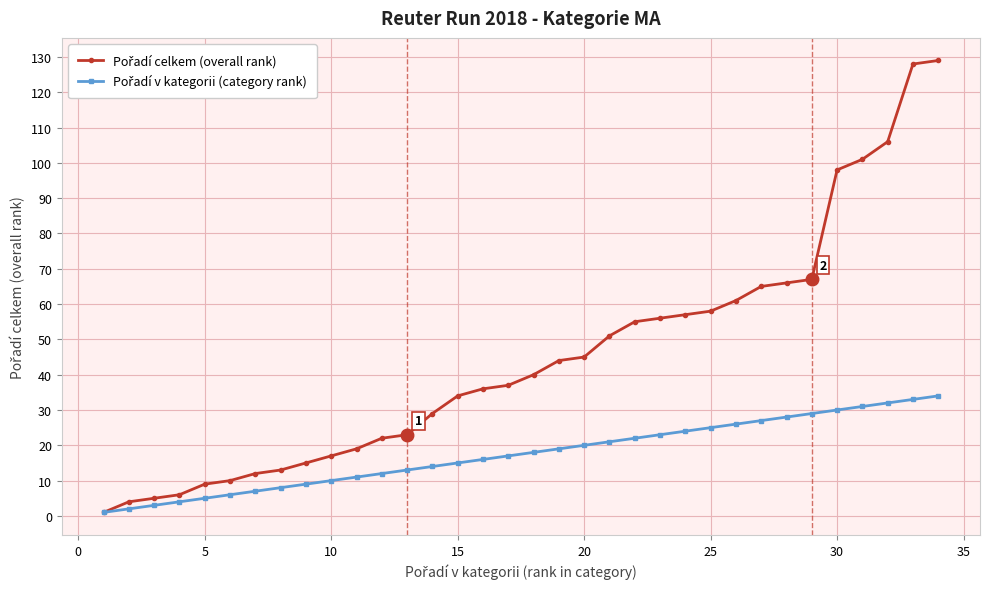

Rank the series by their maximum value, from highest to lowest.

Pořadí celkem (overall rank), Pořadí v kategorii (category rank)